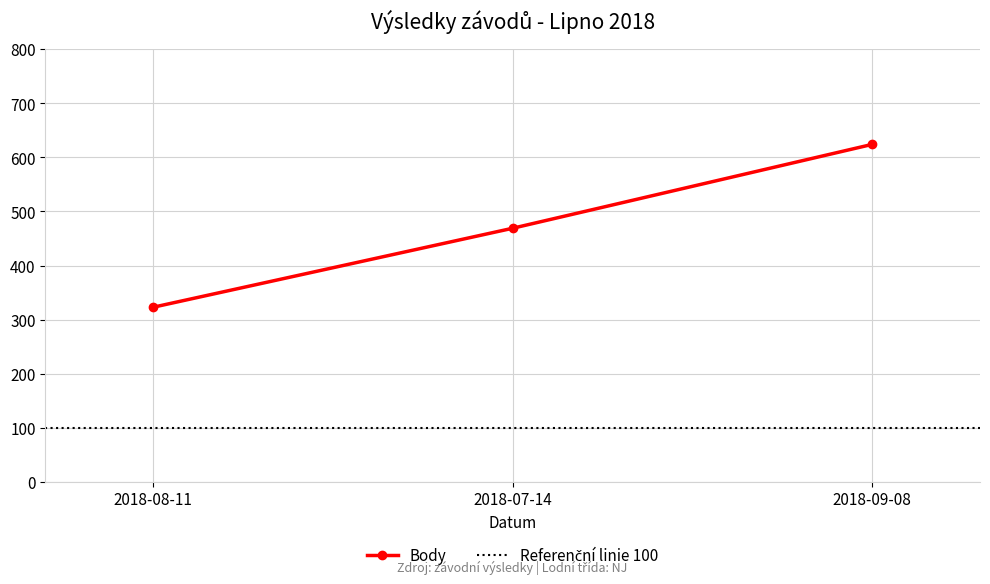

At which label does Body reach its minimum?

2018-08-11